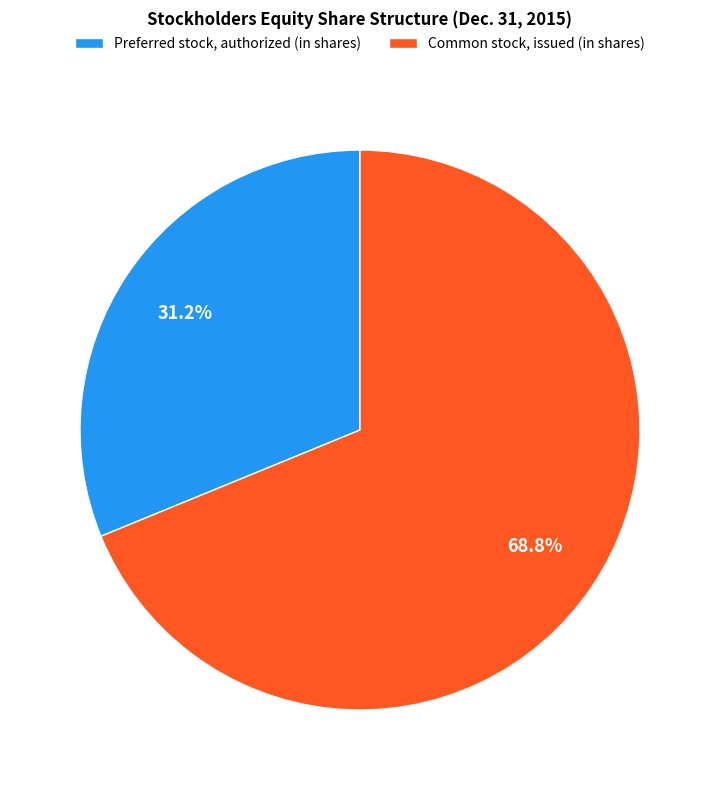

To the nearest percent, what percentage of the pie is Common stock, issued (in shares)?

69%